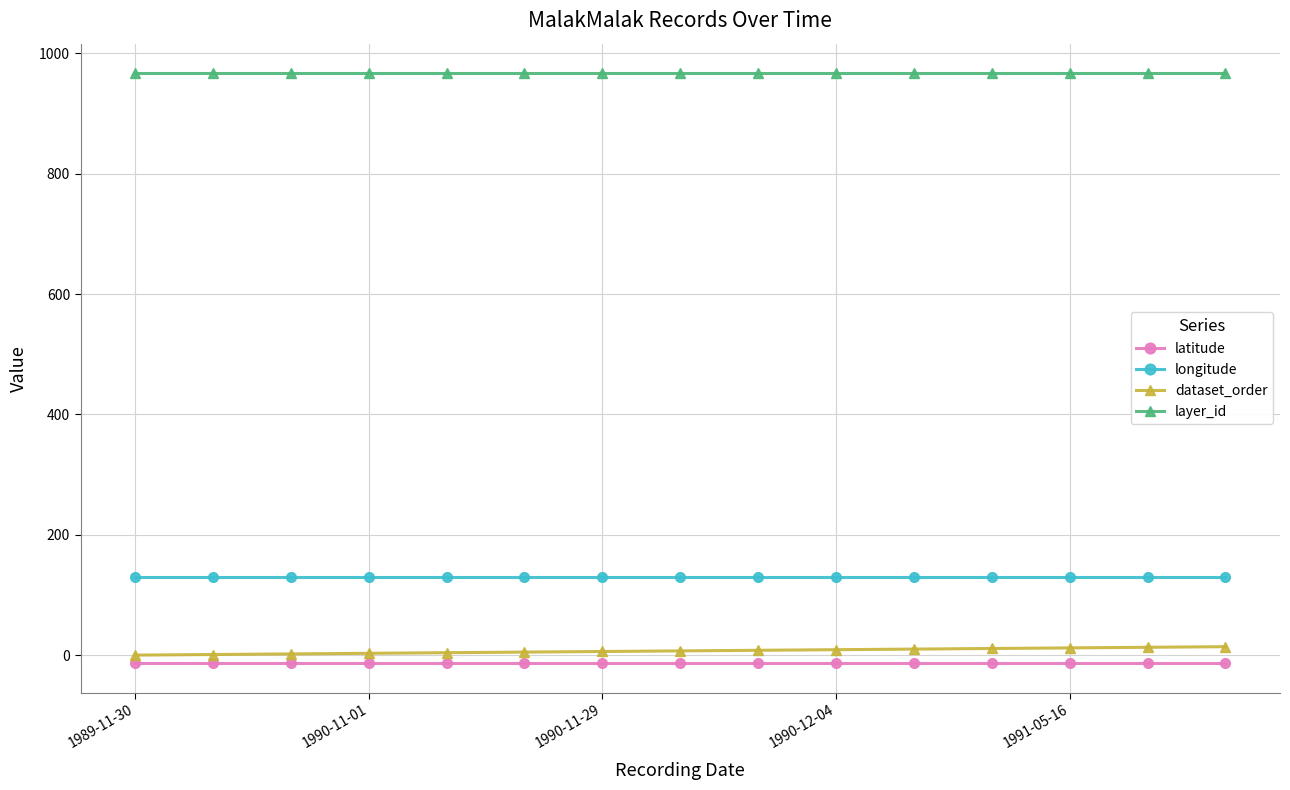

How many lines are shown in the chart?

4